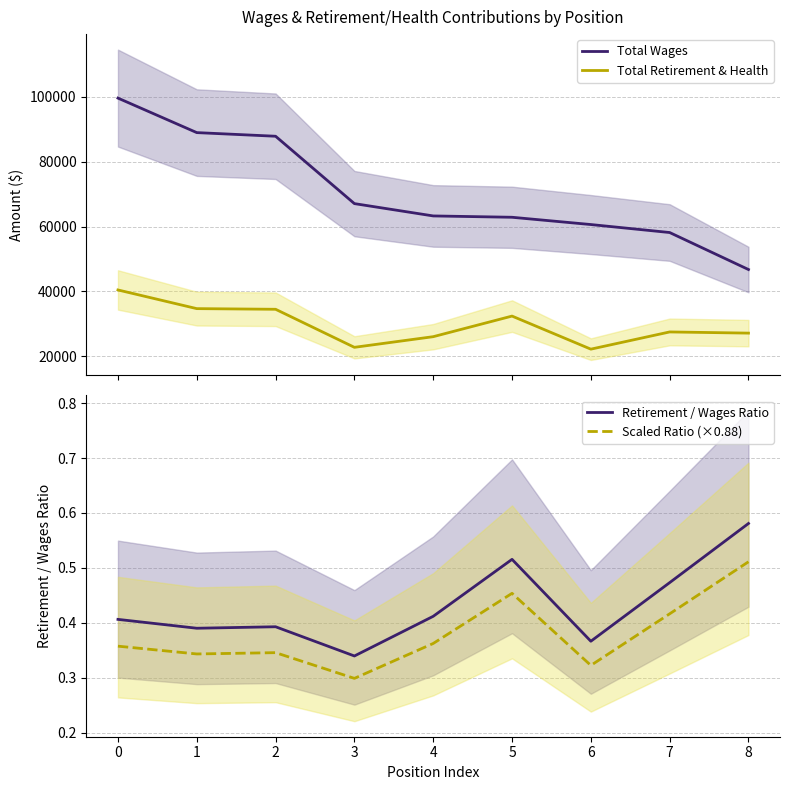

Rank the series at 5 from lowest to highest value.

Scaled Ratio (×0.88), Retirement / Wages Ratio, Total Retirement & Health, Total Wages